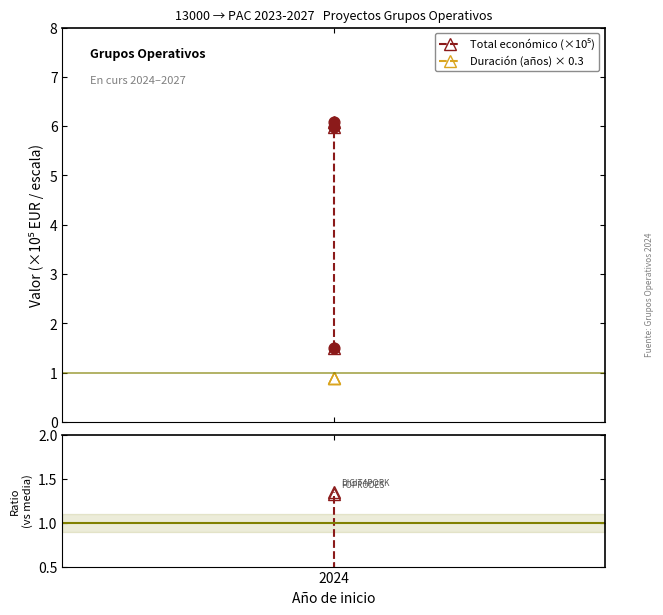

Which series has the largest total across all categories?

Total económico (×10⁵)